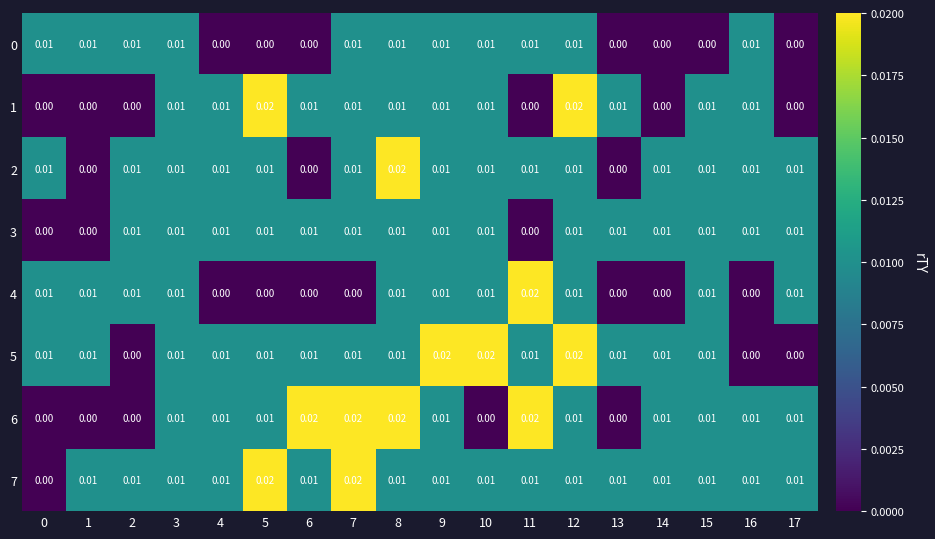

Is the value of 2 at 9 greater than the value of 5 at 16?

Yes